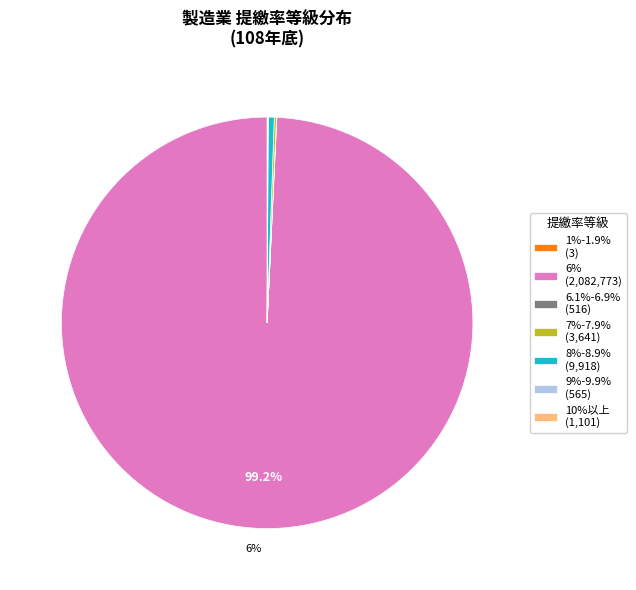

What percentage do 8%-8.9% and 9%-9.9% together represent?

0.5%